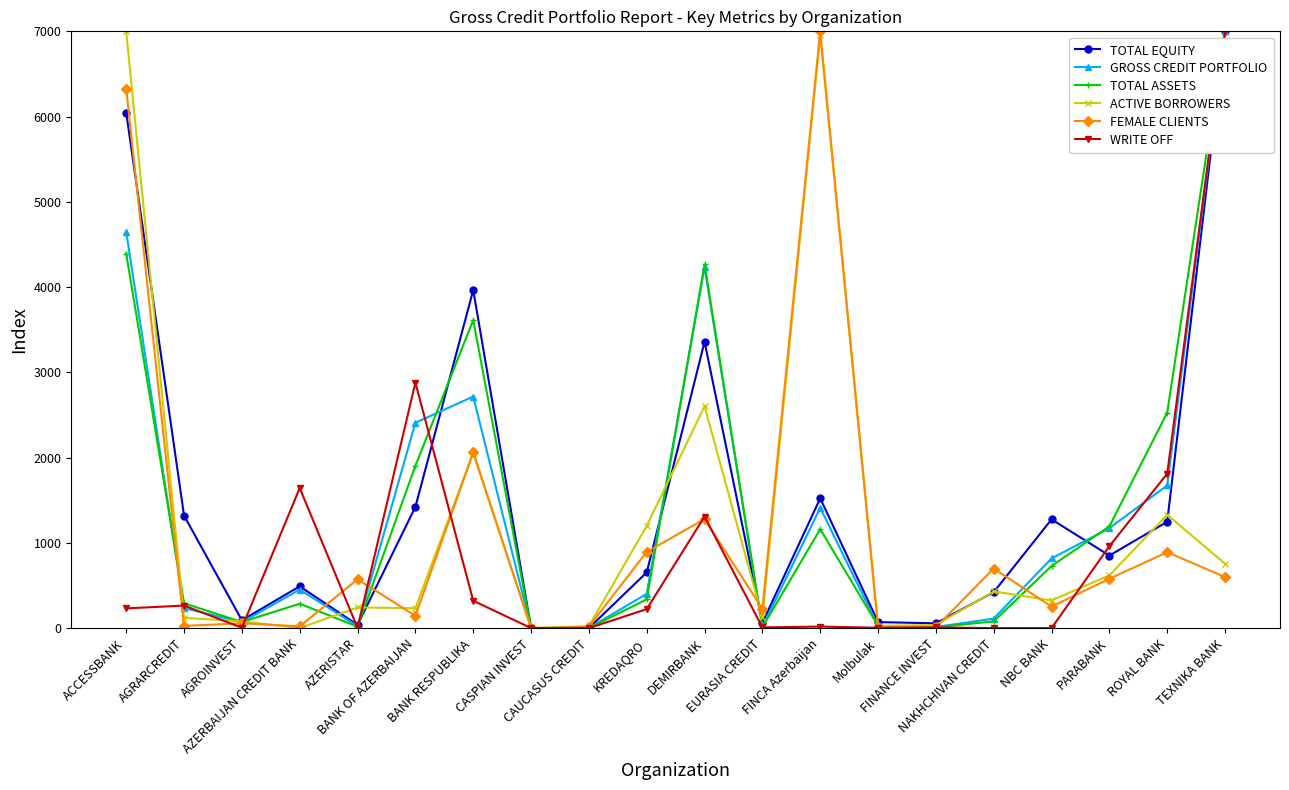

What is the maximum value for ACTIVE BORROWERS?

7000.0